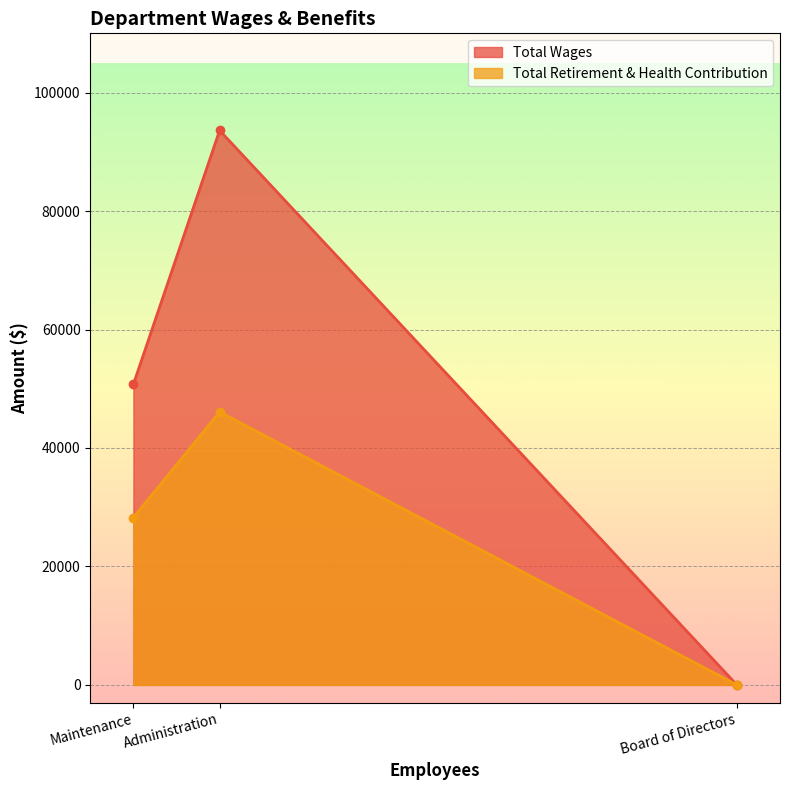

What is the label of the 3rd point from the left?

Board of Directors